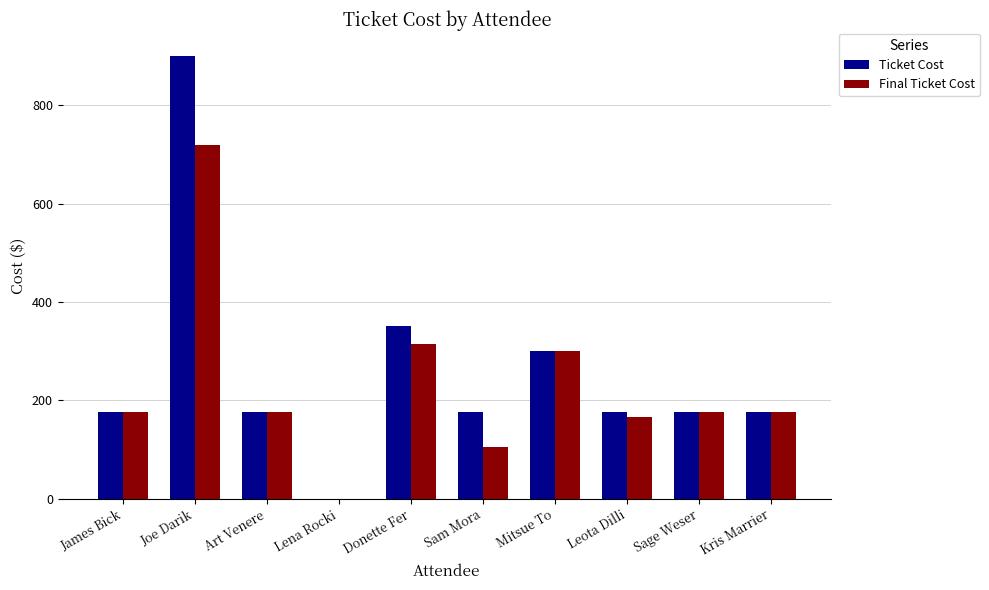

What is the greatest value displayed?

900.0